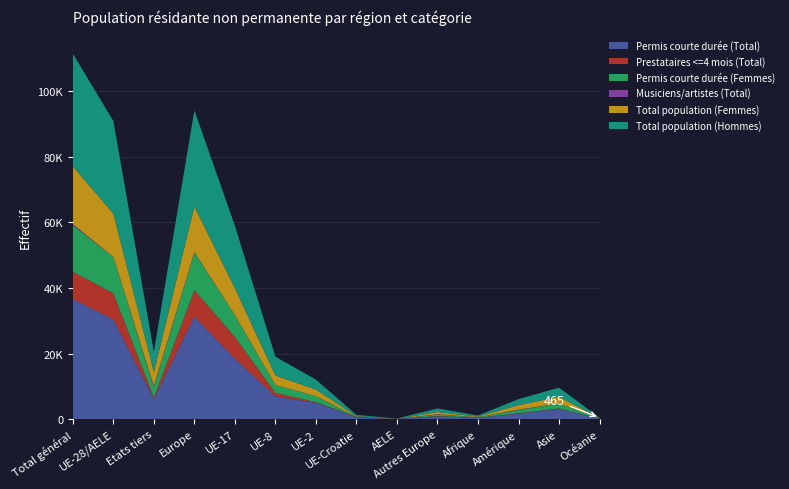

Reading left to right, transcribe all the data shown in this chart.

Permis courte durée (Total): Total général=36621	UE-28/AELE=30398	Etats tiers=6223	Europe=31257	UE-17=18476	UE-8=6948	UE-2=5010	UE-Croatie=532	AELE=62	Autres Europe=859	Afrique=391	Amérique=1698	Asie=3138	Océanie=136
Prestataires <=4 mois (Total): Total général=8307	UE-28/AELE=7975	Etats tiers=332	Europe=8049	UE-17=6610	UE-8=1058	UE-2=169	UE-Croatie=126	AELE=12	Autres Europe=74	Afrique=22	Amérique=97	Asie=119	Océanie=20
Permis courte durée (Femmes): Total général=14236	UE-28/AELE=11043	Etats tiers=3193	Europe=11508	UE-17=6621	UE-8=2421	UE-2=1860	UE-Croatie=113	AELE=28	Autres Europe=465	Afrique=154	Amérique=991	Asie=1508	Océanie=75
Musiciens/artistes (Total): Total général=314	UE-28/AELE=26	Etats tiers=288	Europe=122	UE-17=15	UE-8=10	UE-2=1	UE-Croatie=0	AELE=0	Autres Europe=96	Afrique=15	Amérique=124	Asie=41	Océanie=12
Total population (Femmes): Total général=17626	UE-28/AELE=13256	Etats tiers=4370	Europe=13943	UE-17=8235	UE-8=2879	UE-2=1968	UE-Croatie=143	AELE=31	Autres Europe=687	Afrique=194	Amérique=1370	Asie=2012	Océanie=107
Total population (Hommes): Total général=34345	UE-28/AELE=28206	Etats tiers=6139	Europe=29284	UE-17=19012	UE-8=5714	UE-2=3042	UE-Croatie=389	AELE=49	Autres Europe=1078	Afrique=339	Amérique=1831	Asie=2775	Océanie=115